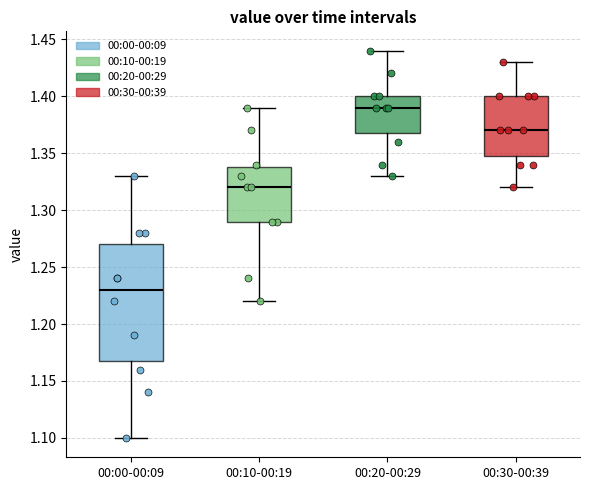

Reading left to right, transcribe this box plot: for each box, give where its median line is, the range the box spans, and where its two whiskers end, as read against the y-axis. The values are not printed on the chart, so give them approximately, as read against the axis.

00:00-00:09: median 1.23, box 1.17 to 1.27, whiskers 1.10 to 1.33
00:10-00:19: median 1.32, box 1.29 to 1.34, whiskers 1.22 to 1.39
00:20-00:29: median 1.39, box 1.37 to 1.40, whiskers 1.33 to 1.44
00:30-00:39: median 1.37, box 1.35 to 1.40, whiskers 1.32 to 1.43